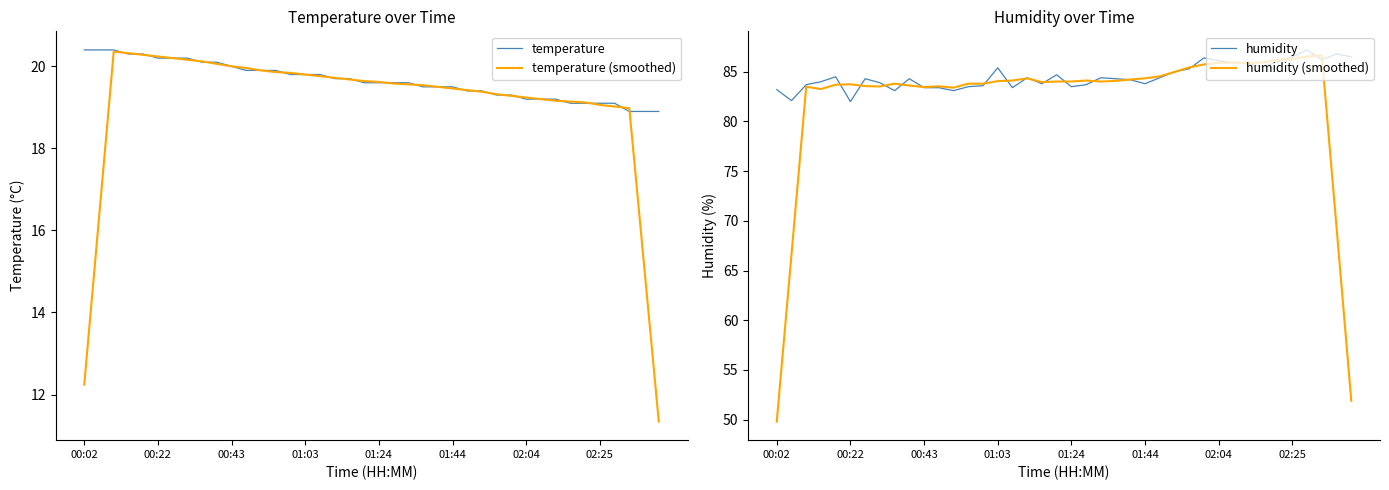

True or false: temperature (smoothed) has a value of 26.8 at 02:04.

False